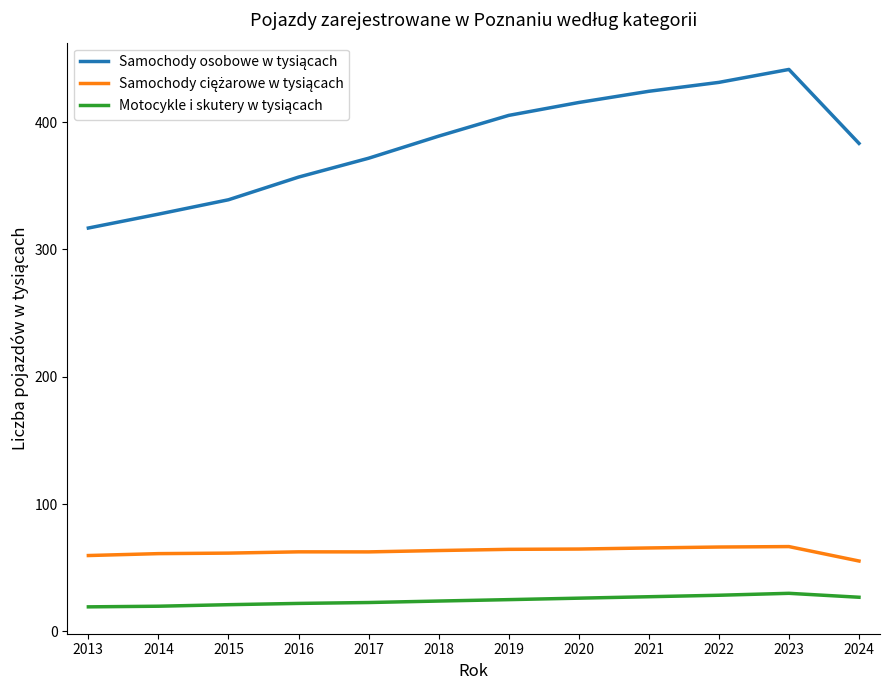

What is the greatest value displayed?

441.3